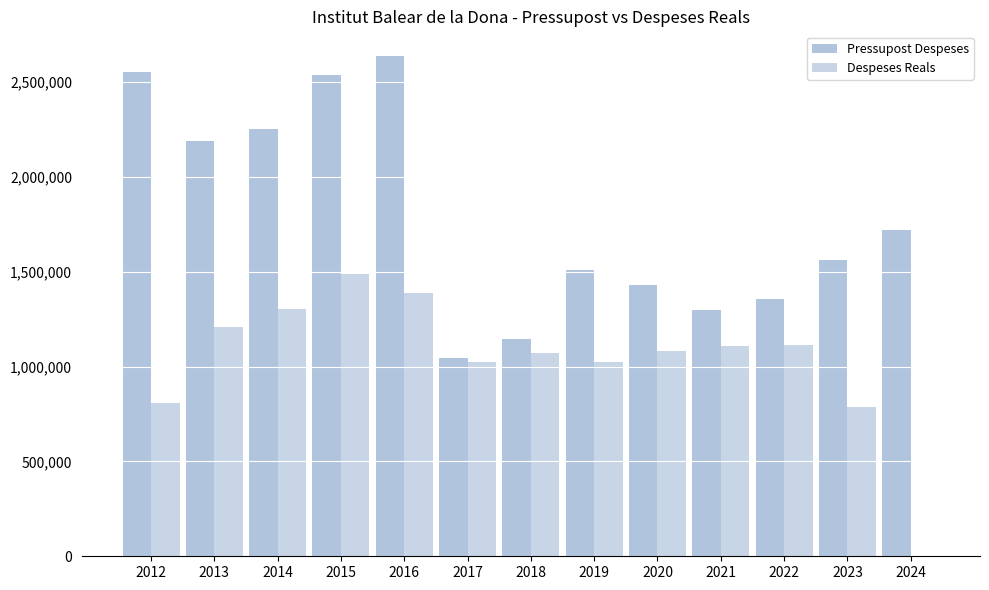

What is the difference between the maximum and second lowest values in the Despeses Reals series?

702118.1